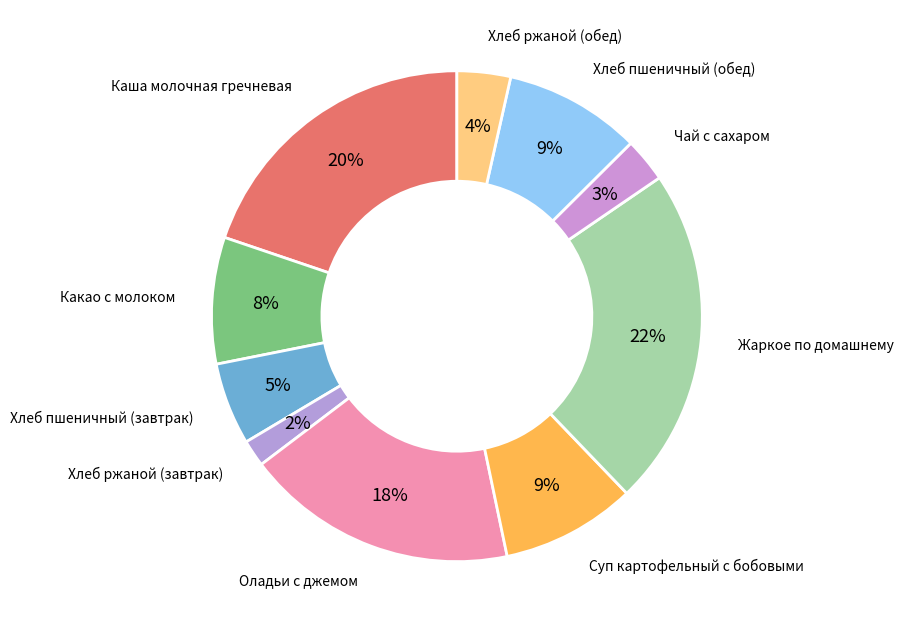

How many segments does this pie chart have?

10